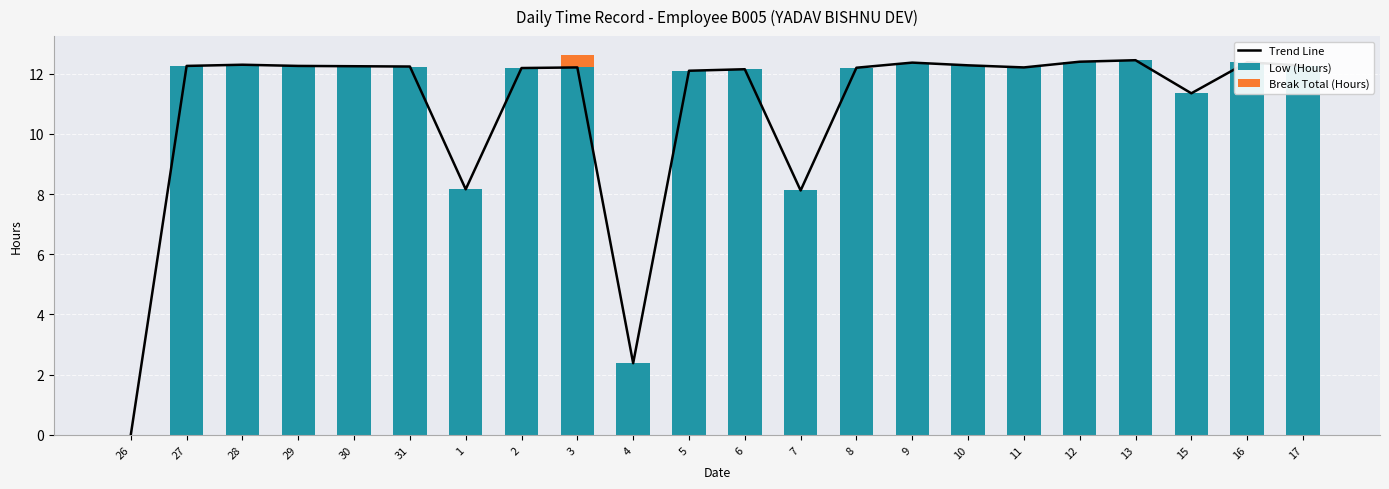

Reading left to right, extract all data points from this chart.

Trend Line: 26=0.0	27=12.3	28=12.3	29=12.3	30=12.2	31=12.2	1=8.2	2=12.2	3=12.2	4=2.4	5=12.1	6=12.2	7=8.1	8=12.2	9=12.4	10=12.3	11=12.2	12=12.4	13=12.4	15=11.3	16=12.4	17=12.3
Low (Hours): 26=0.0	27=12.3	28=12.3	29=12.3	30=12.2	31=12.2	1=8.2	2=12.2	3=12.2	4=2.4	5=12.1	6=12.2	7=8.1	8=12.2	9=12.4	10=12.3	11=12.2	12=12.4	13=12.4	15=11.3	16=12.4	17=12.3
Break Total (Hours): 26=0.0	27=0.0	28=0.0	29=0.0	30=0.0	31=0.0	1=0.0	2=0.0	3=0.4	4=0.0	5=0.0	6=0.0	7=0.0	8=0.0	9=0.0	10=0.0	11=0.0	12=0.0	13=0.0	15=0.0	16=0.0	17=0.0